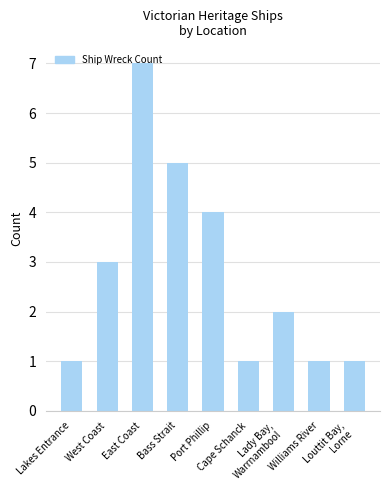

What is the difference between the maximum and minimum values?

6